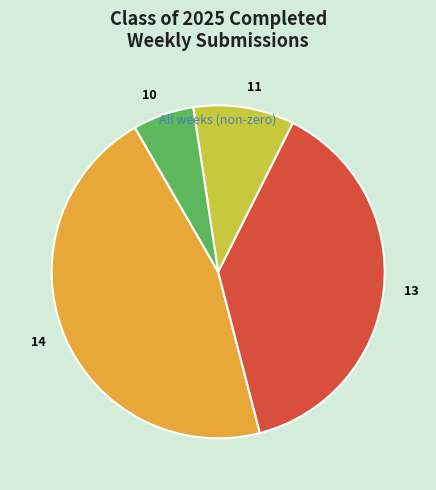

How many slices are in this pie chart?

4